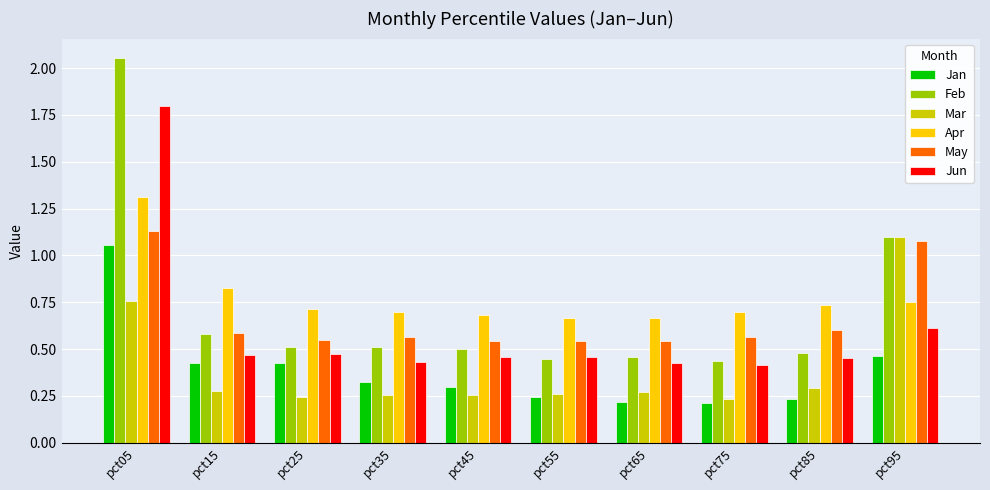

Between pct65 and pct95, which series saw the biggest shift?

Mar